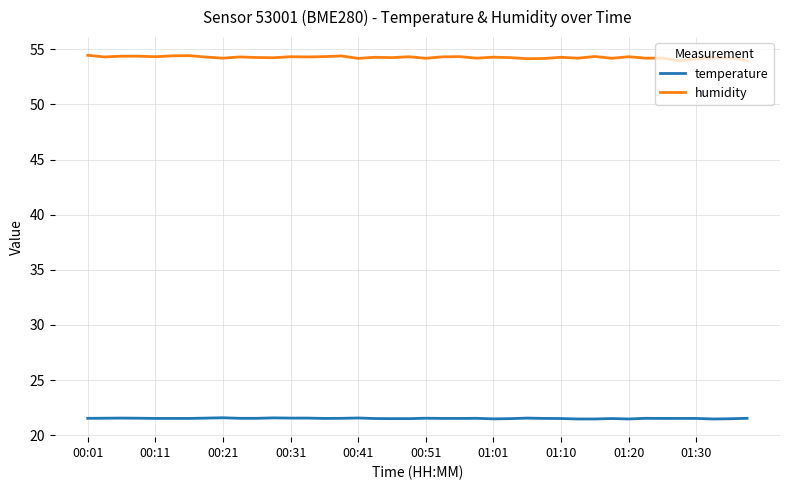

Rank the series by their maximum value, from lowest to highest.

temperature, humidity